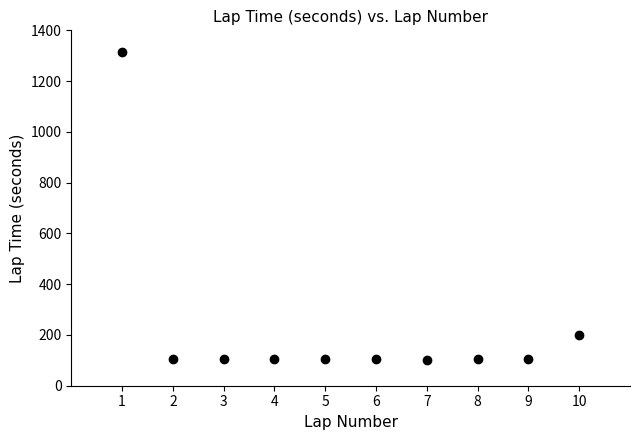

What is the change in value from 1 to 8?

-1210.6